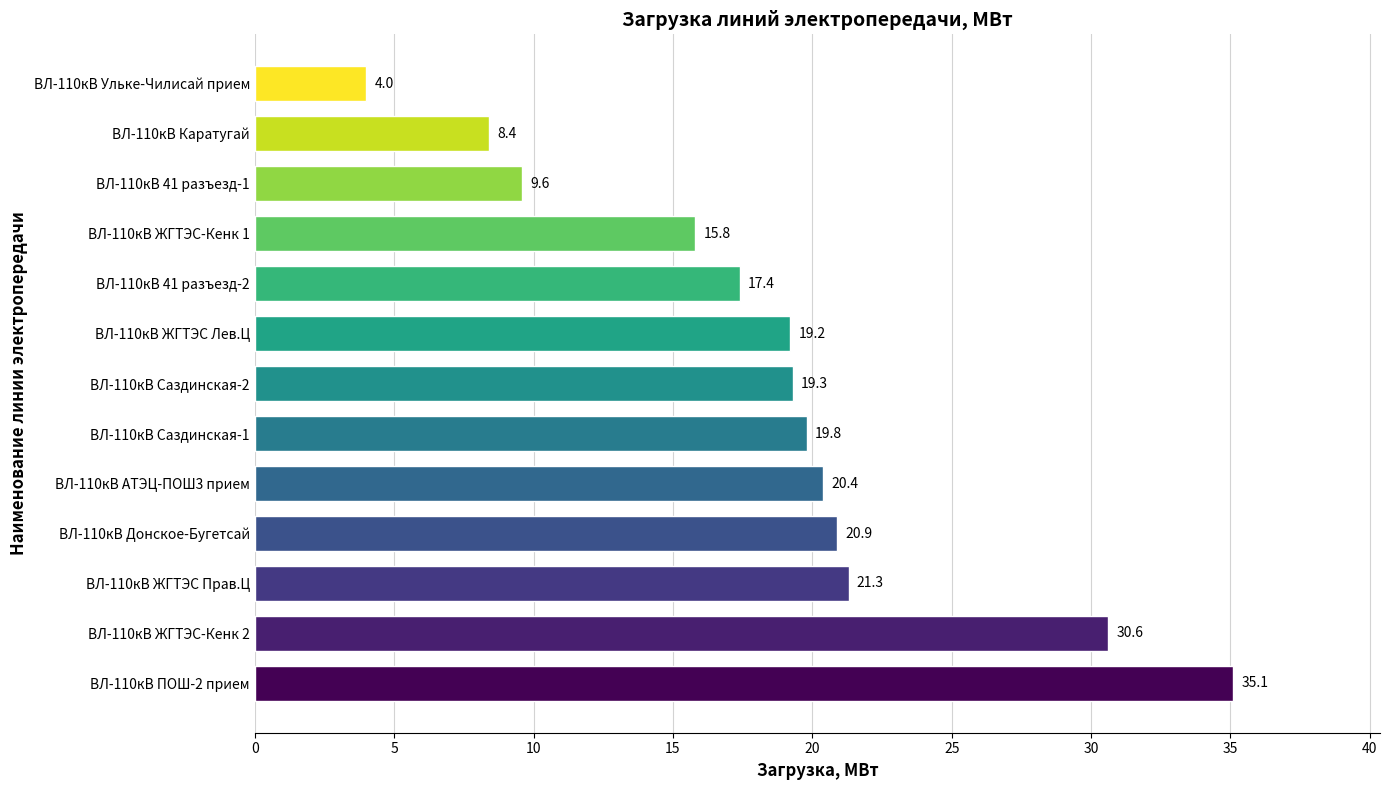

Does the chart contain stacked bars?

No